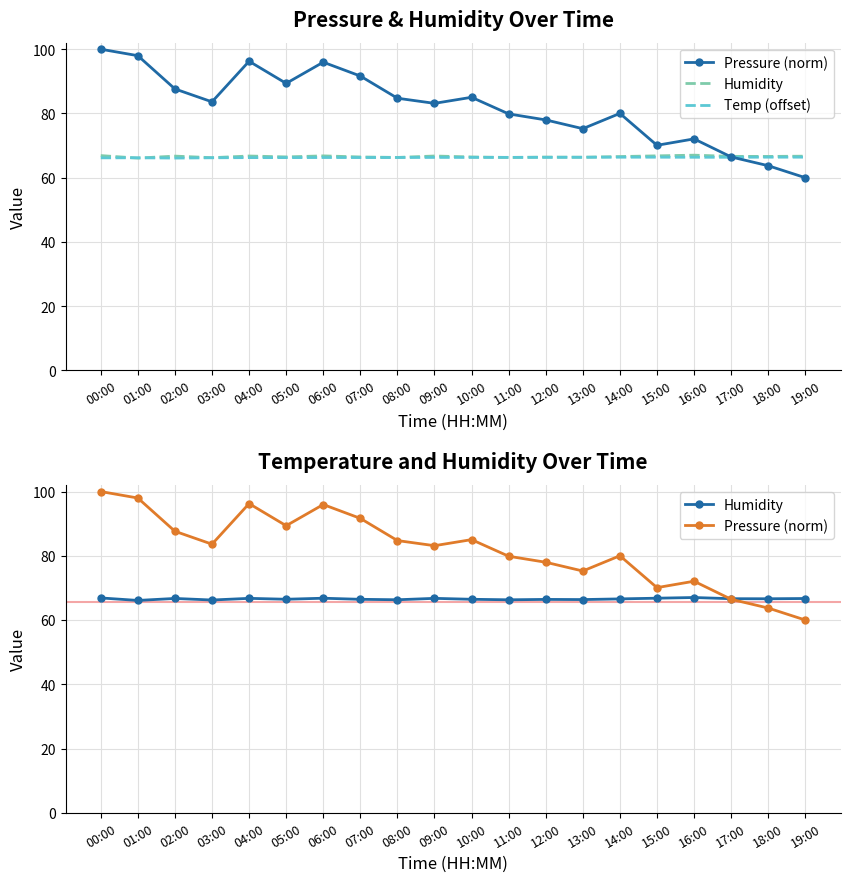

What is the highest value of the Temp (offset) series?

66.4